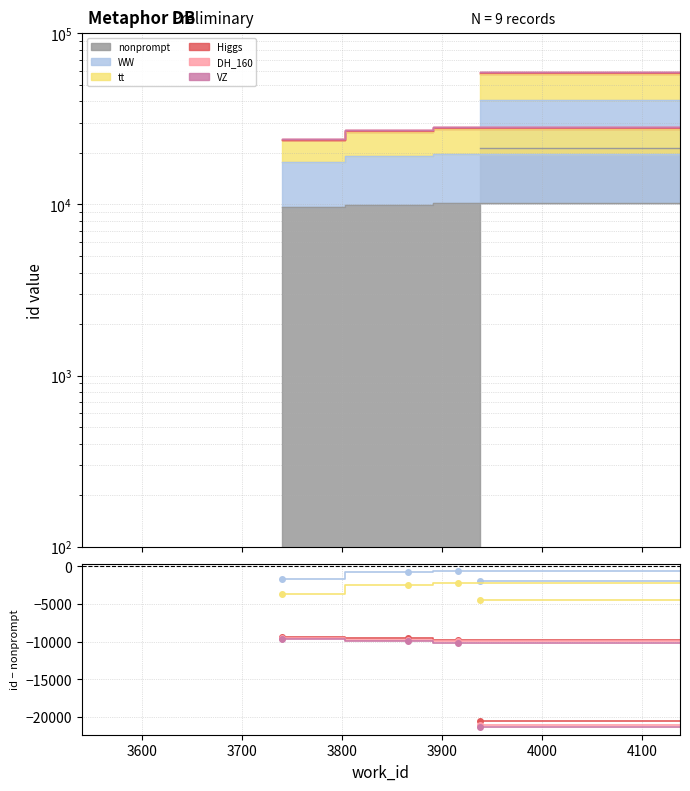

Which series has the widest spread of values?

VZ